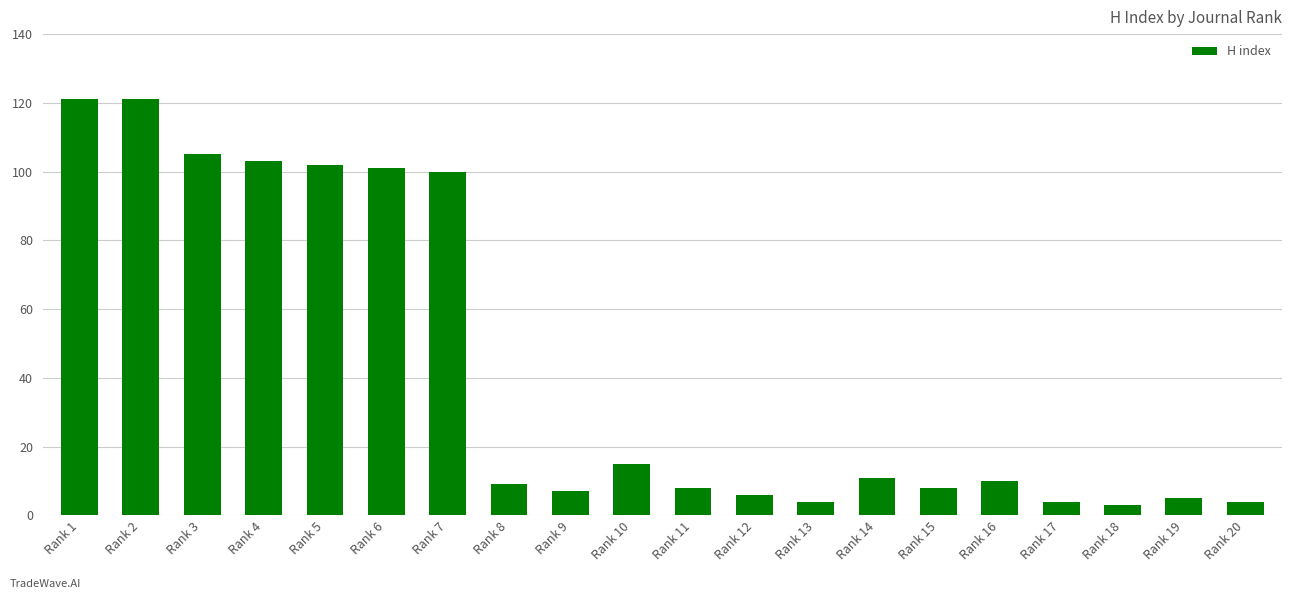

How many values are below 10?

10